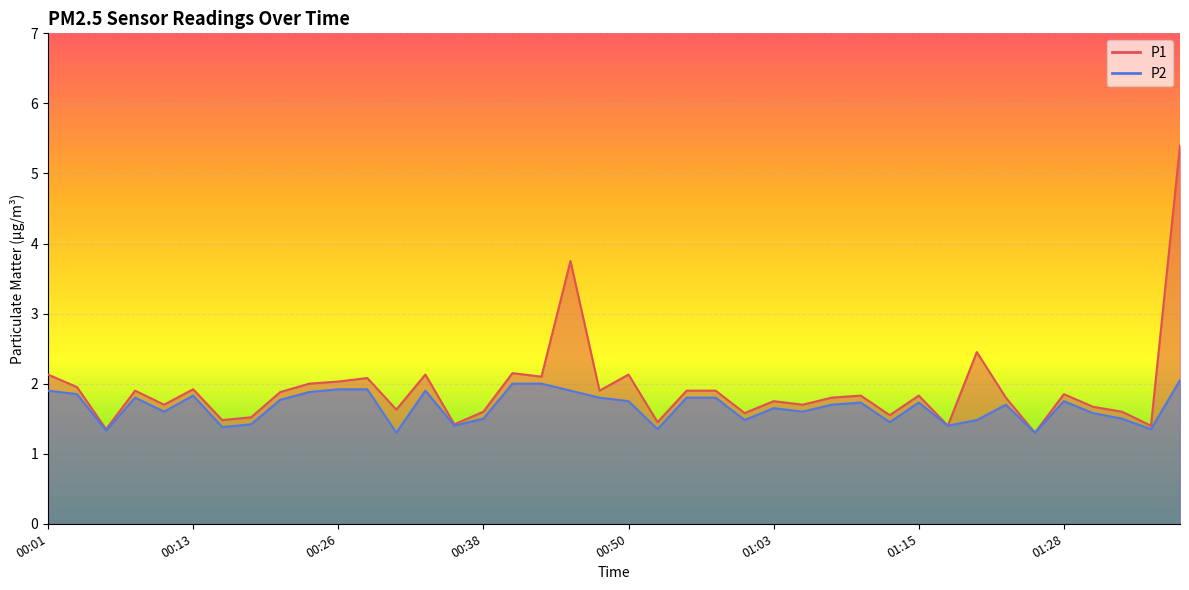

At how many categories does at least one series exceed 3?

2